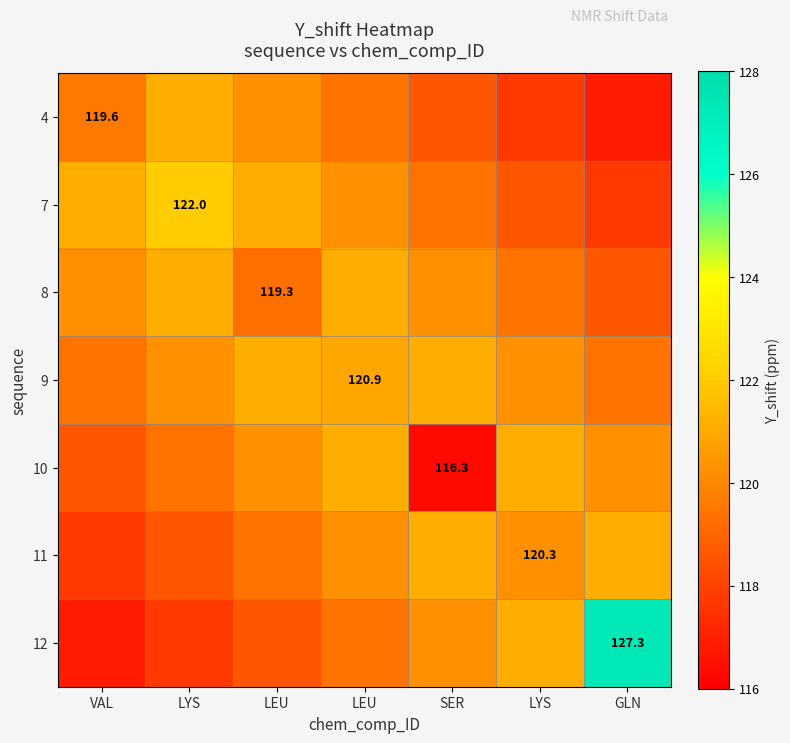

What is the approximate value of 7 at LEU?

121.1